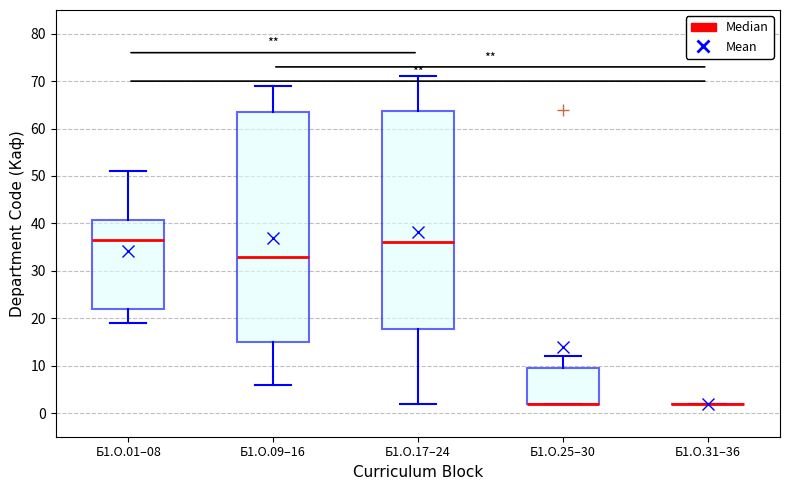

Comparing the boxes themselves (not the whiskers), which one is the tallest?

Б1.О.09–16